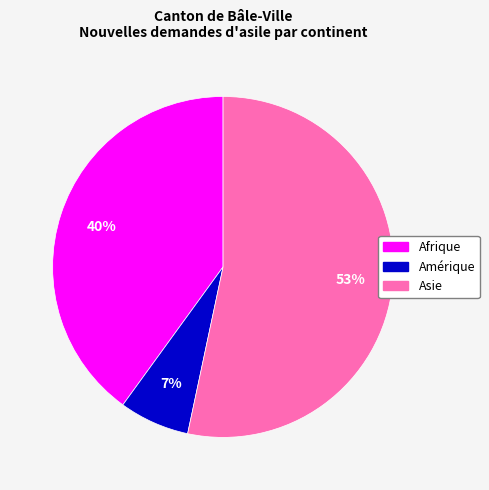

Is there any slice that represents more than half of the pie?

Yes